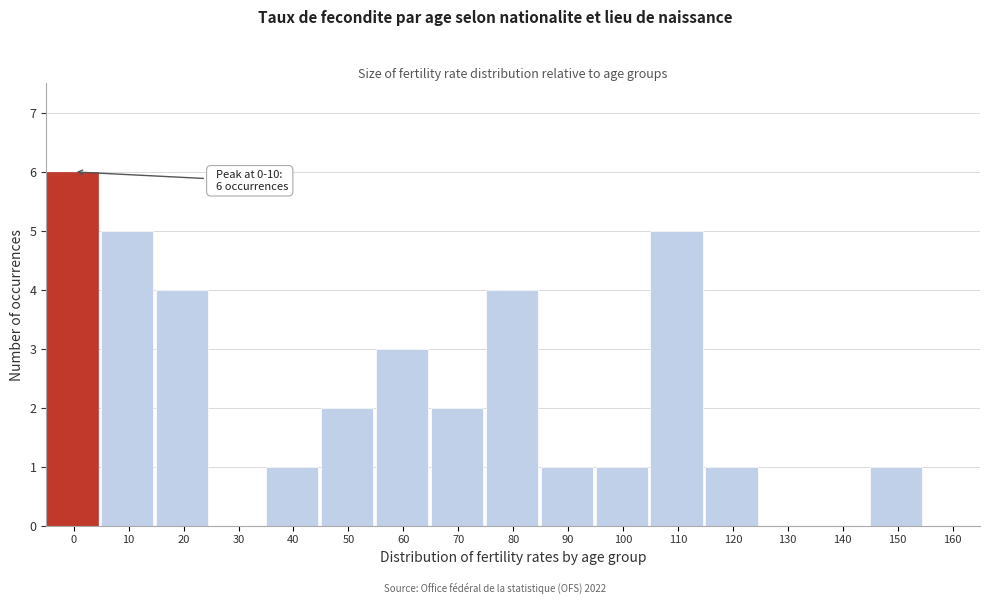

Reading right to left, list all the values displayed in this chart.

160=0	150=1	140=0	130=0	120=1	110=5	100=1	90=1	80=4	70=2	60=3	50=2	40=1	30=0	20=4	10=5	0=6